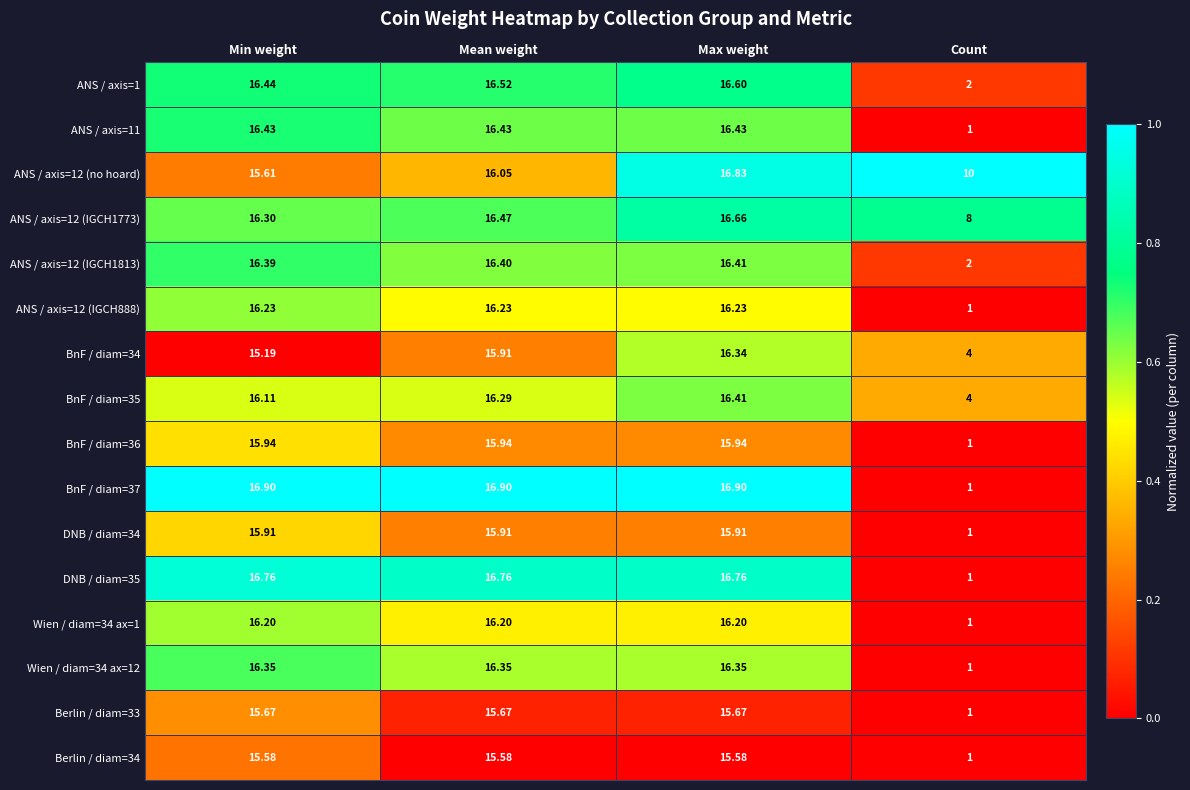

Which label corresponds to the smallest value in the chart?

Count